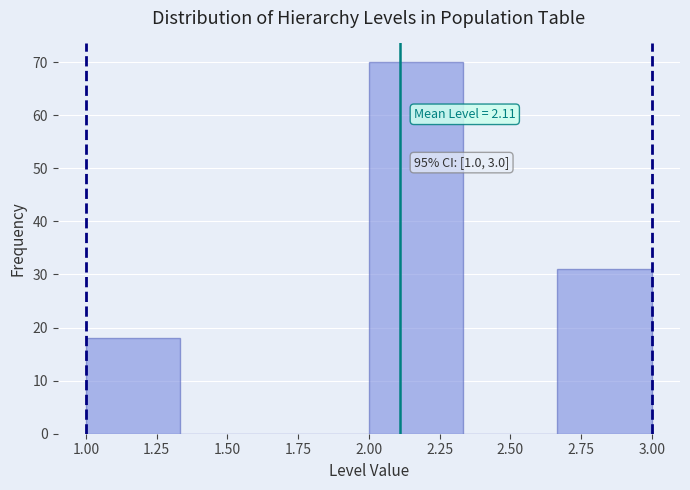

Over which range of the x-axis is the bar tallest?

2.00 to 2.35